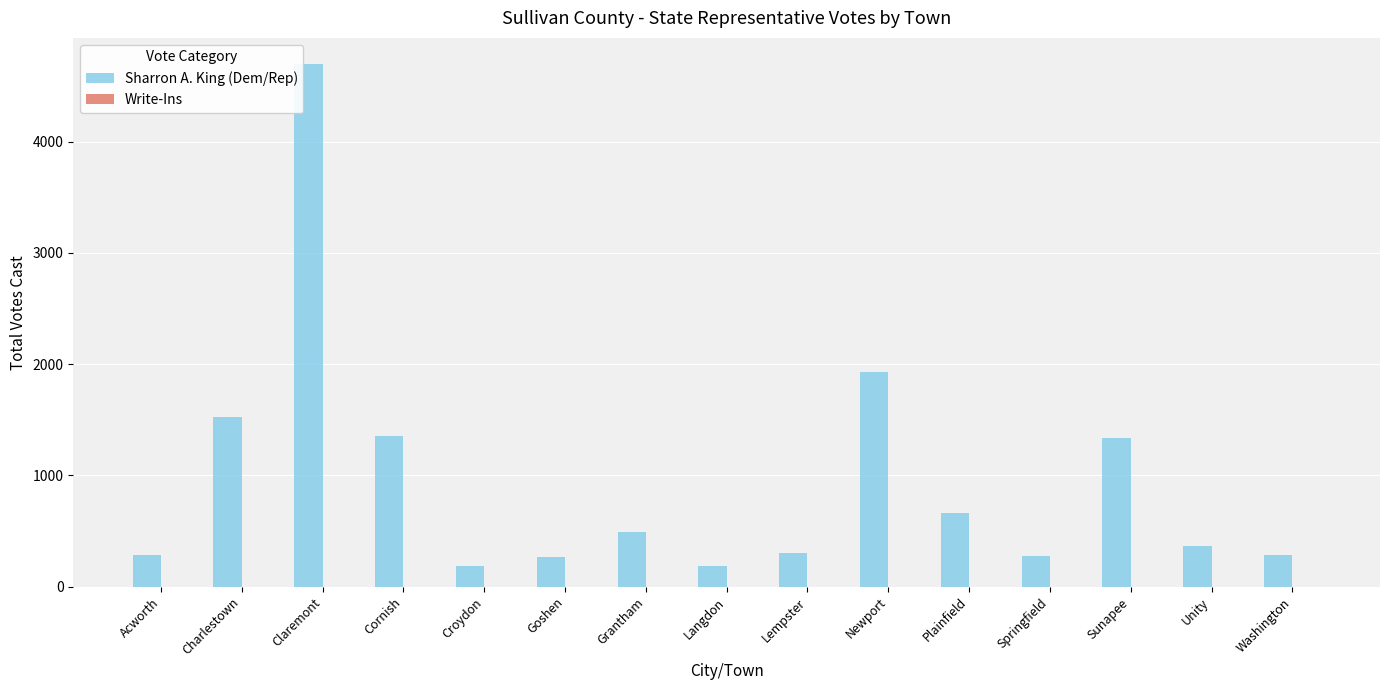

What is the sum of all values?

14150